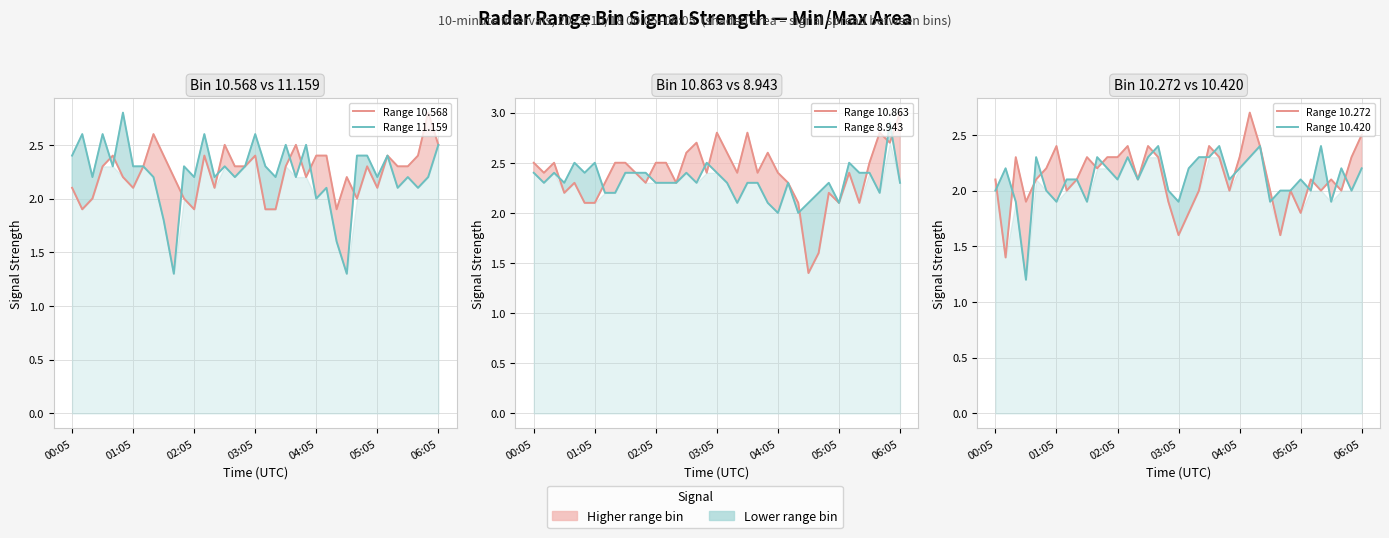

The Range 8.943 series shows 2.2 at 28. True or false?

True